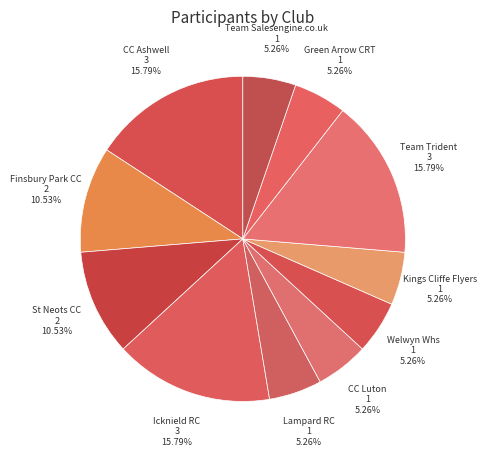

Approximately how many times larger is the value at Icknield RC compared to Finsbury Park CC?

1.5